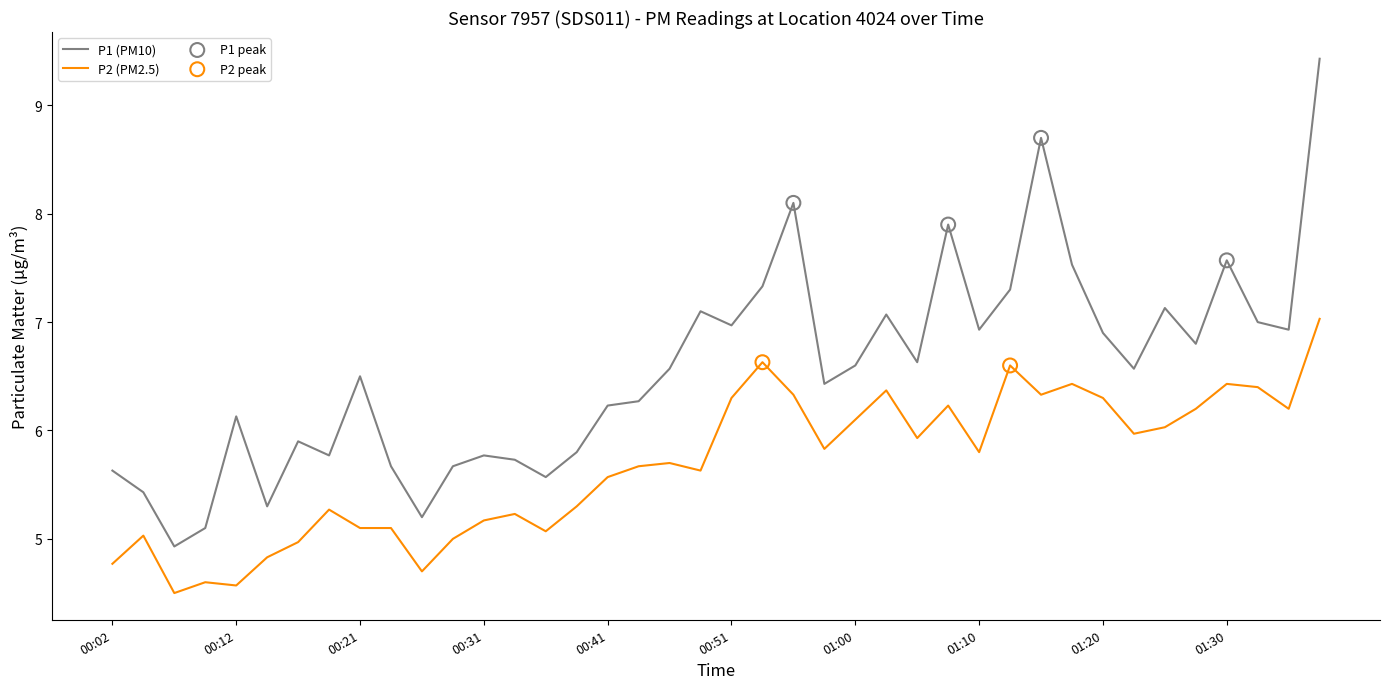

Which series has the largest total across all categories?

P1 (PM10)